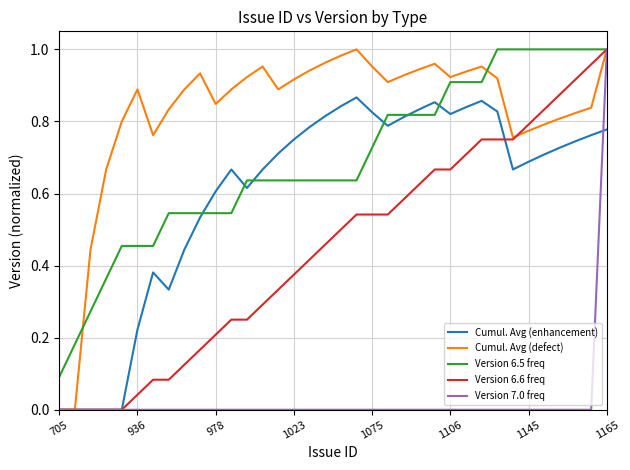

Does the chart have visible grid lines?

Yes